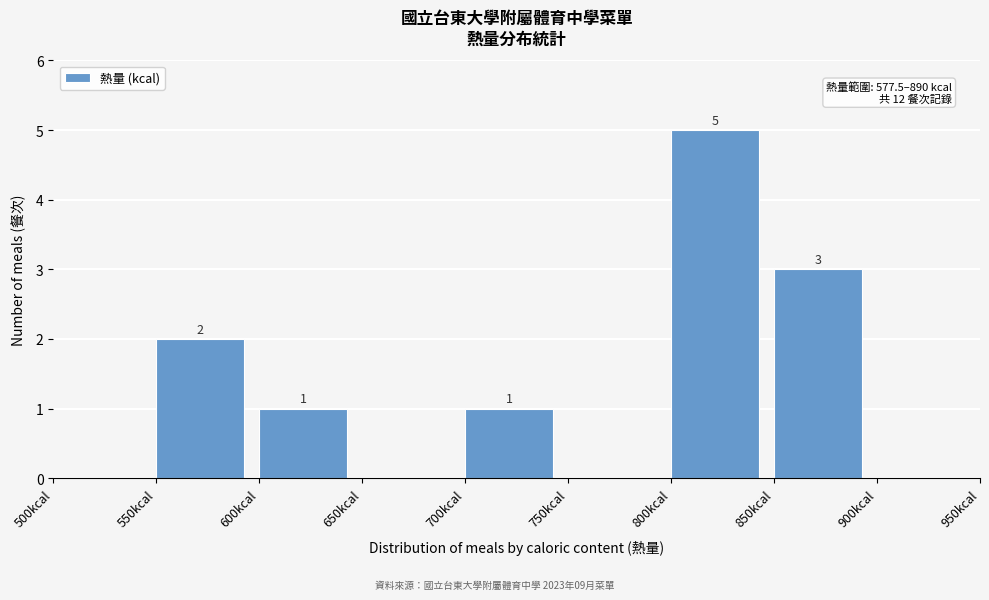

Which range on the x-axis has the tallest bar?

800 to 850